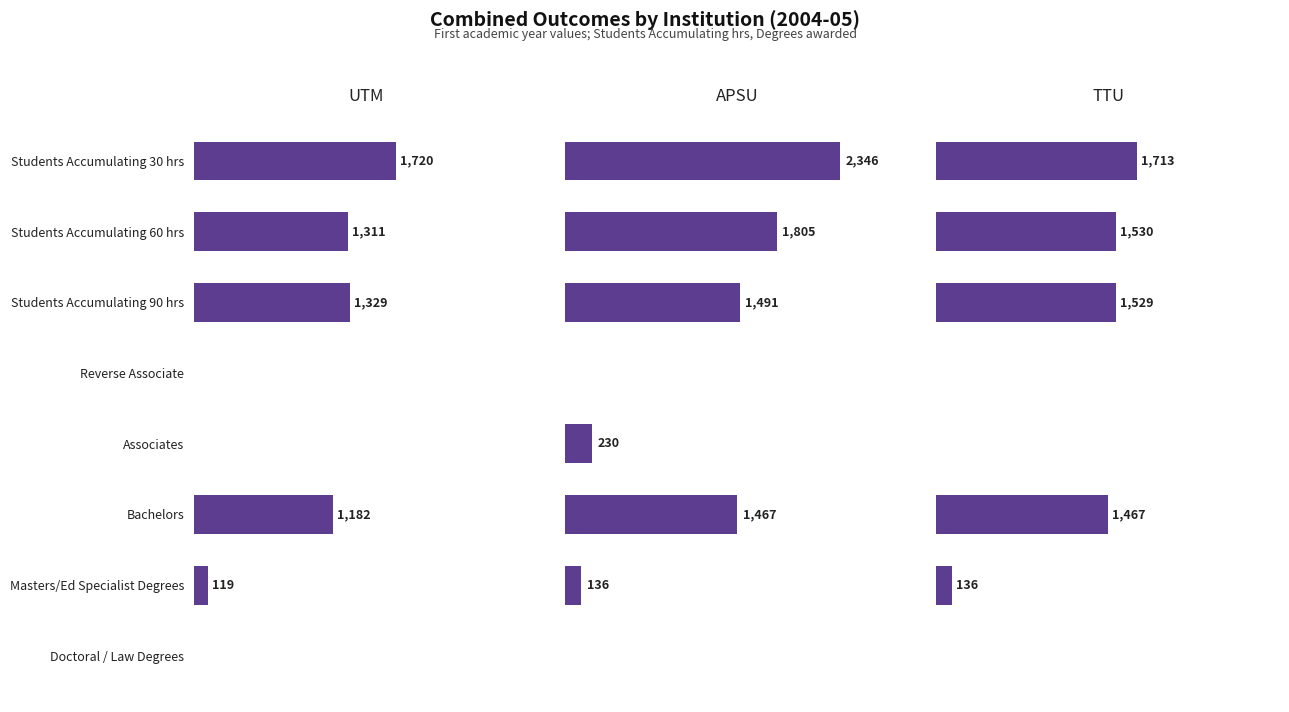

Which series has the largest range (max minus min)?

APSU